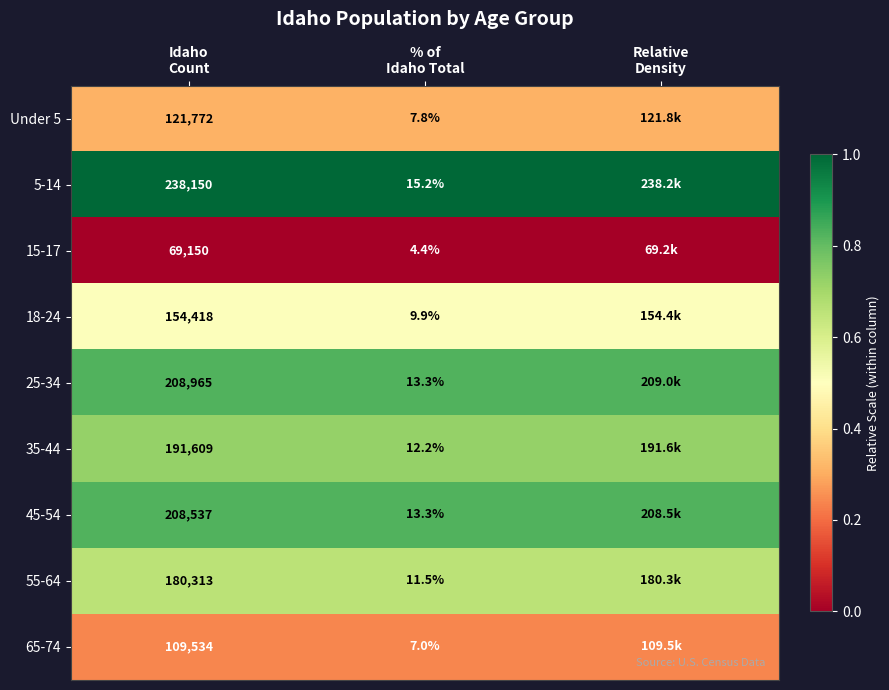

At which label does Under 5 reach its minimum?

% of Idaho Total